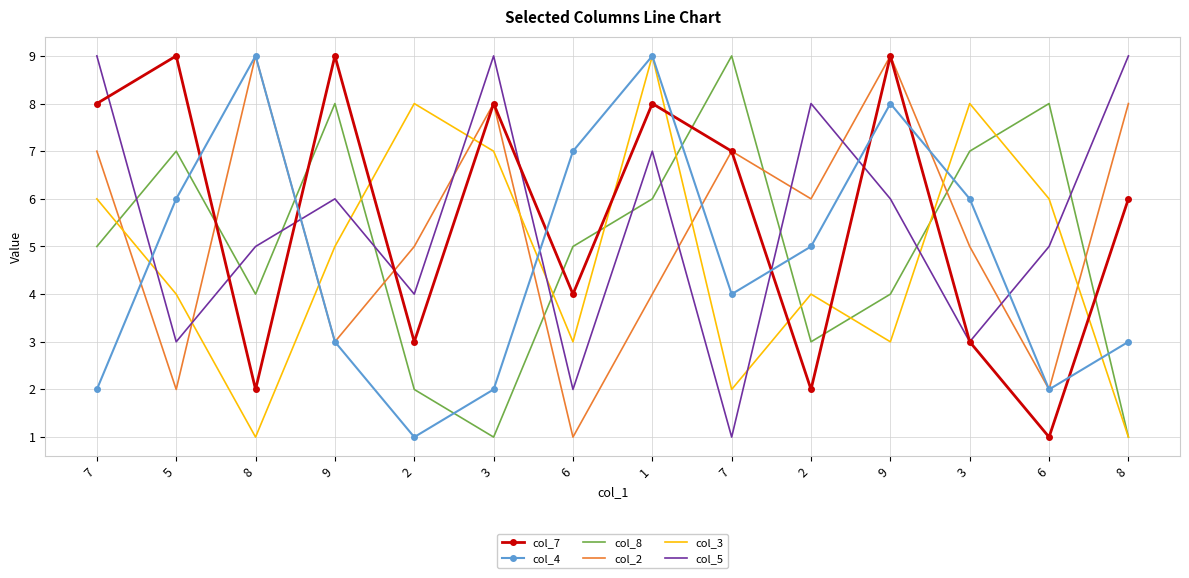

Which series has the largest total across all categories?

col_7